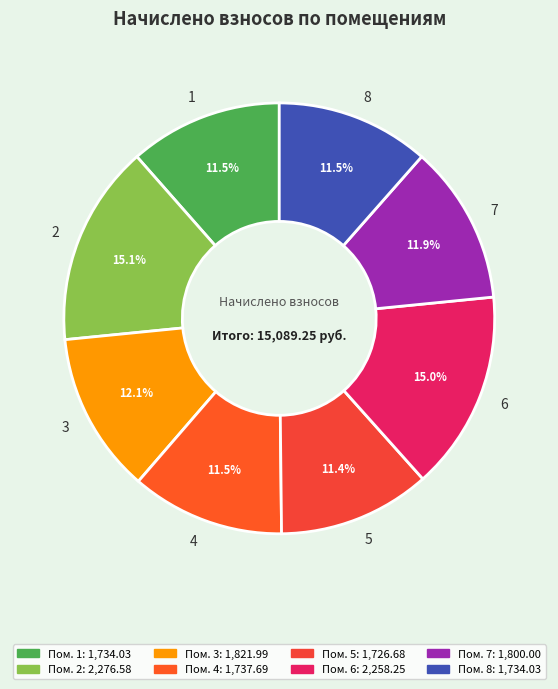

Does 6 represent more than half of the total?

No